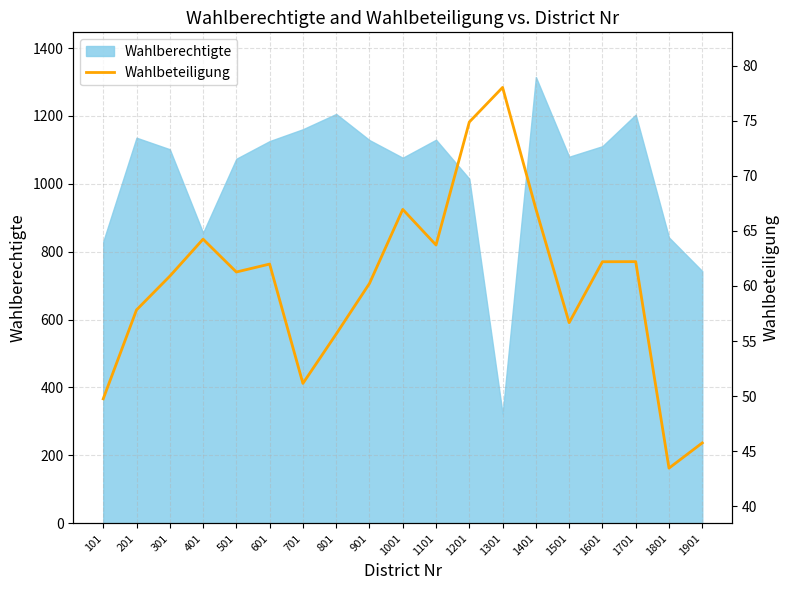

Reading left to right, what are all the values shown in this chart?

49.8	57.8	60.9	64.2	61.3	62.0	51.2	55.6	60.2	67.0	63.7	74.9	78.0	67.0	56.7	62.2	62.2	43.5	45.8